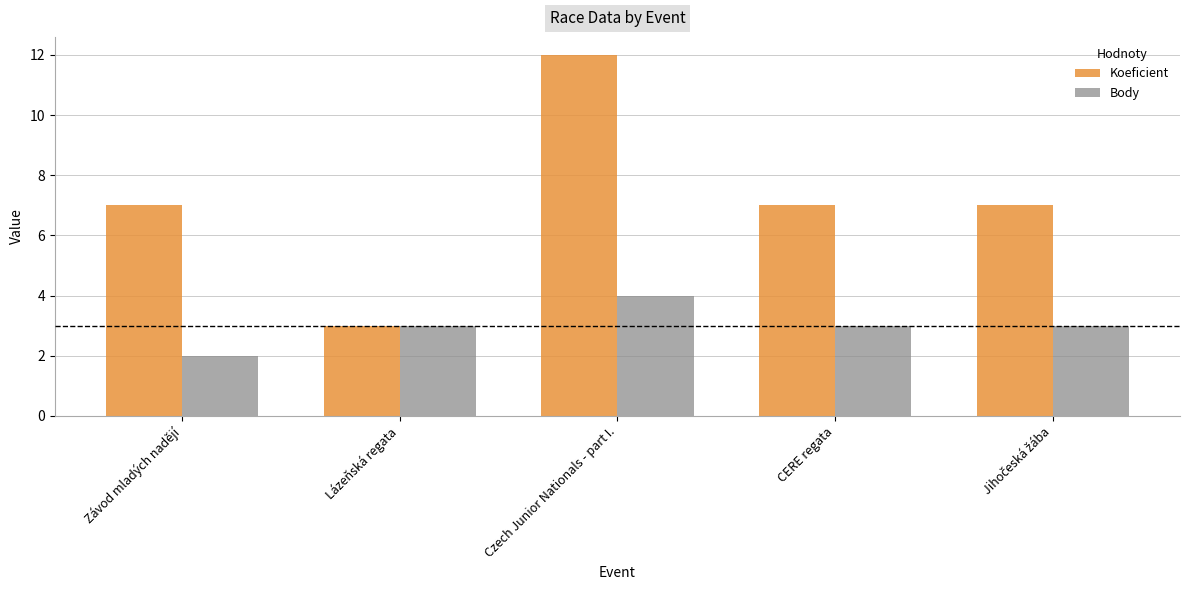

List the series in order of their overall mean, highest first.

Koeficient, Body